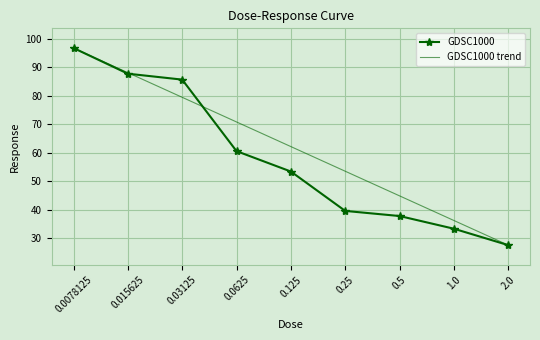

Is it true that GDSC1000 trend equals 62.2 at 0.125?

True